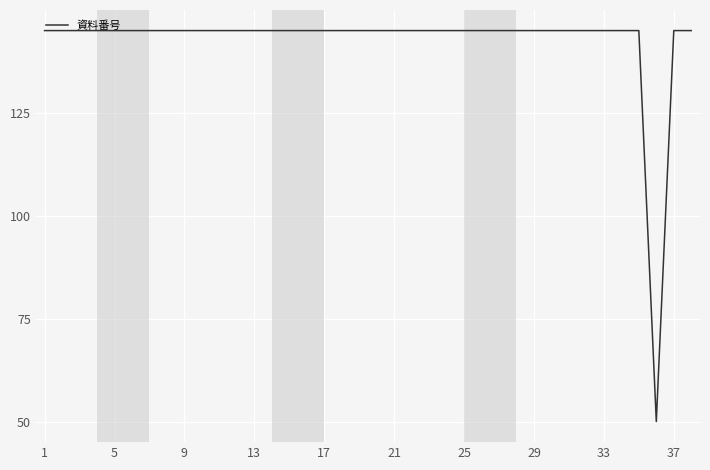

How many series are shown in this chart?

1